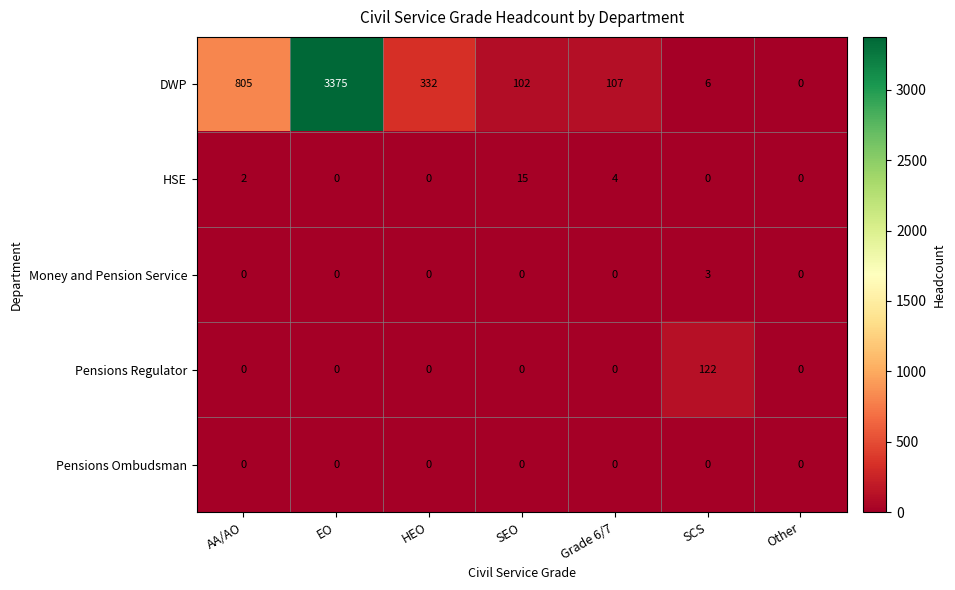

Between HEO and Other, which series saw the biggest shift?

DWP